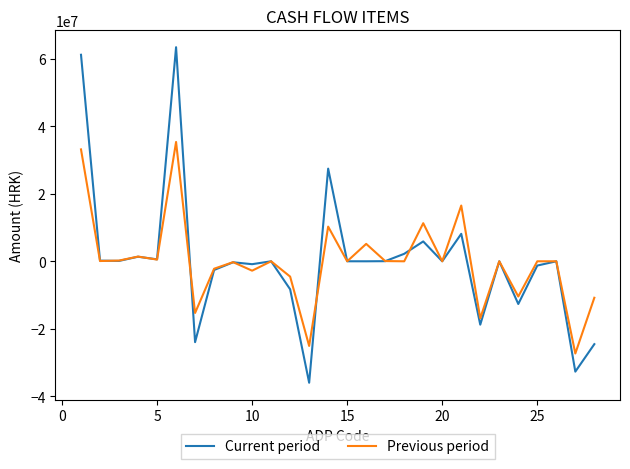

Count the number of categories in the chart.

28